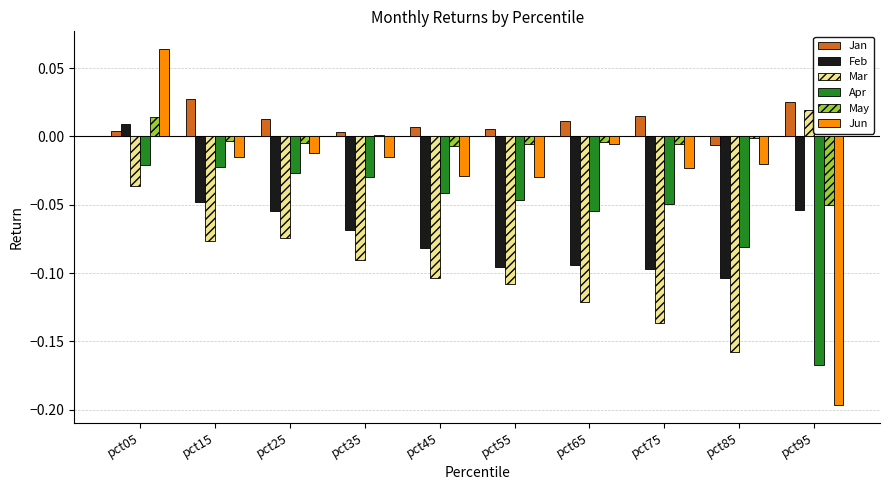

How many data points in Jan are above 0?

9